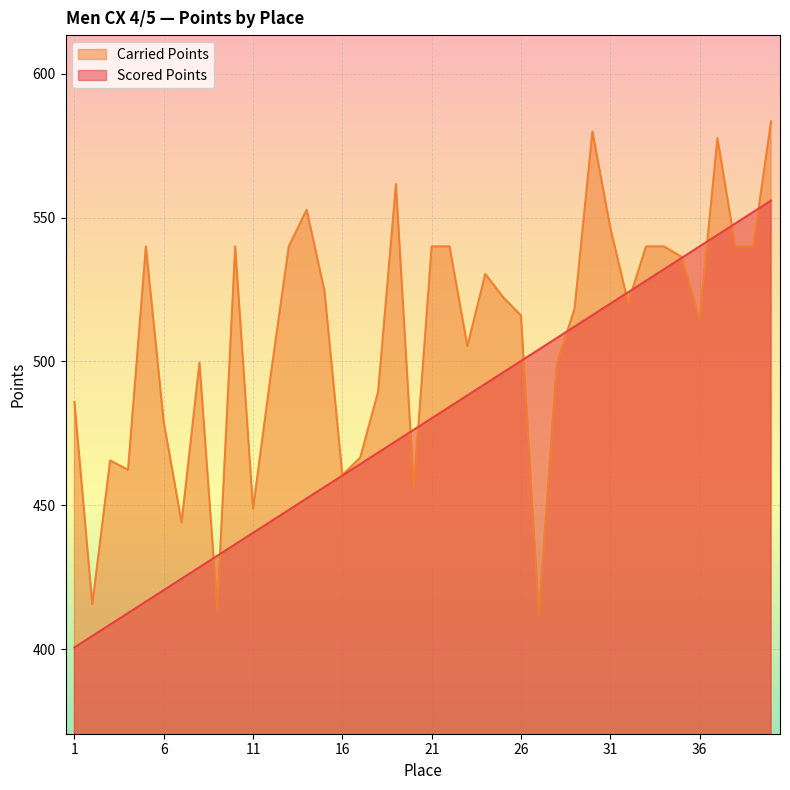

True or false: Carried Points has more than 2 interior local peaks.

True